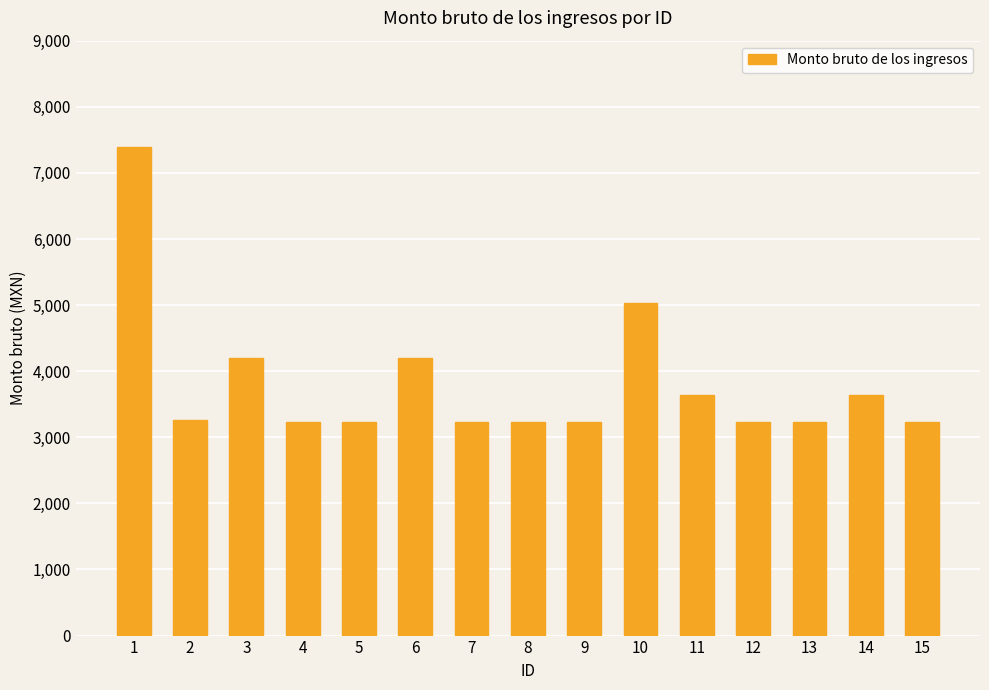

True or false: the data shows 2219.1 at 1.

False